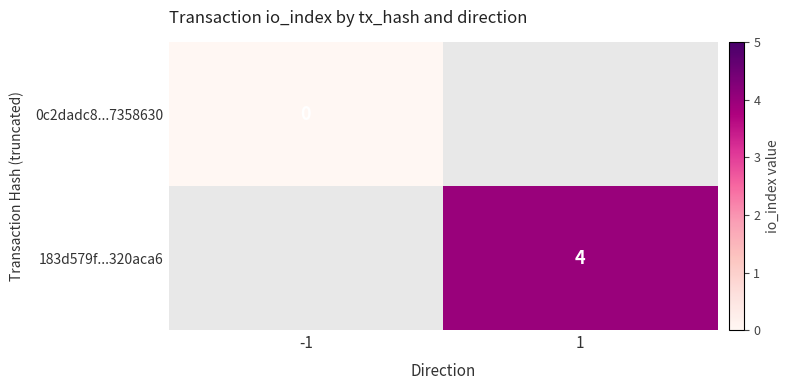

Is the value of 0c2dadc8...7358630 at -1 greater than the value of 183d579f...320aca6 at 1?

No